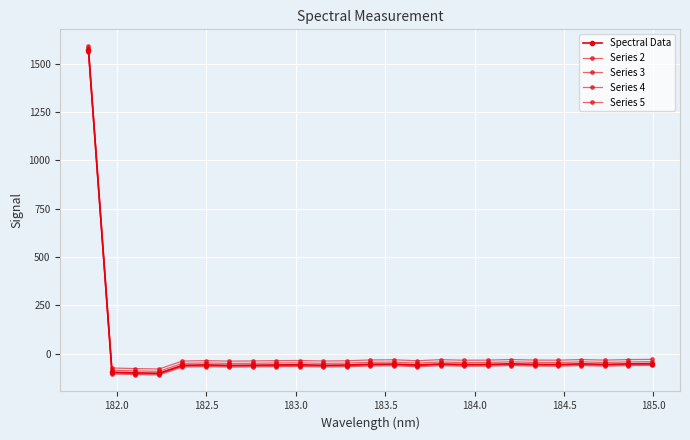

What is the smallest value displayed?

-110.2